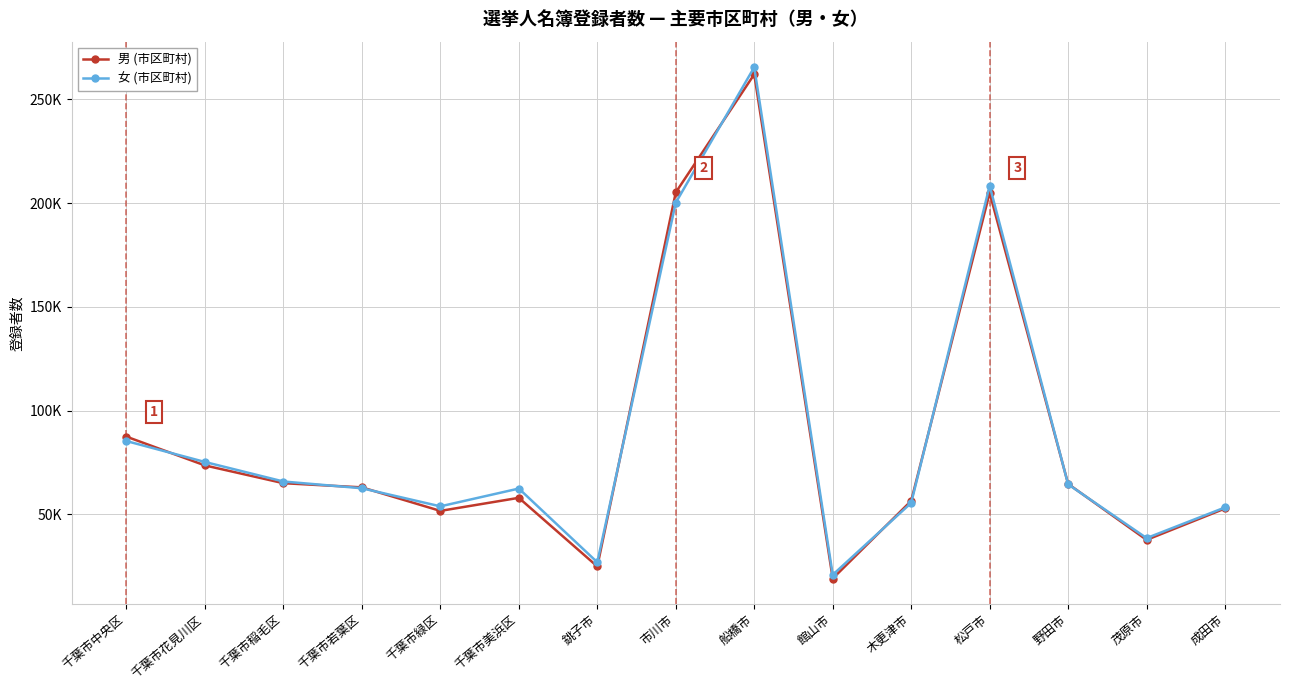

Does the chart have visible grid lines?

Yes